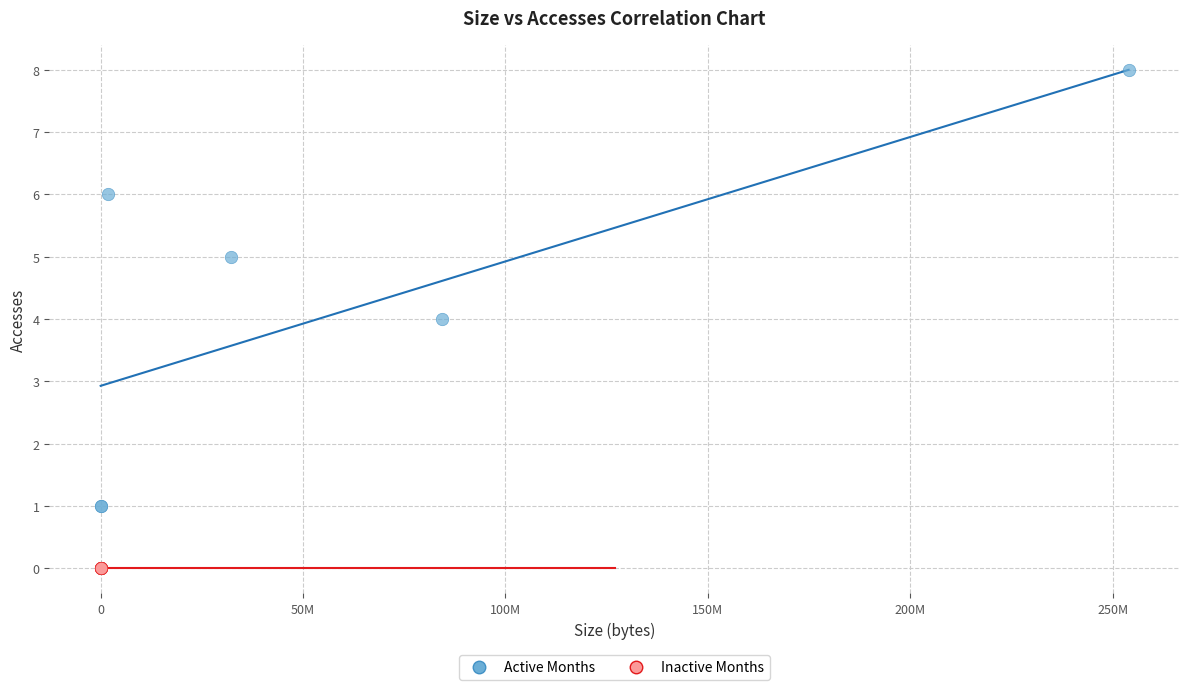

Which series contains the highest Y value?

Active Months